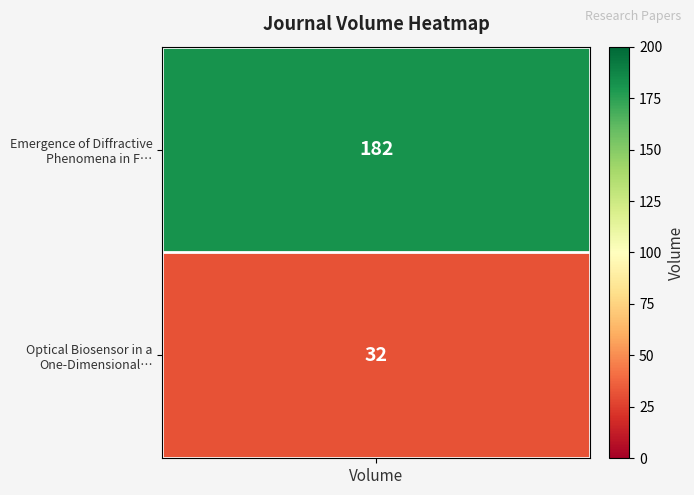

At which category does the chart reach its minimum across all series?

Optical Biosensor in a One-Dimensional